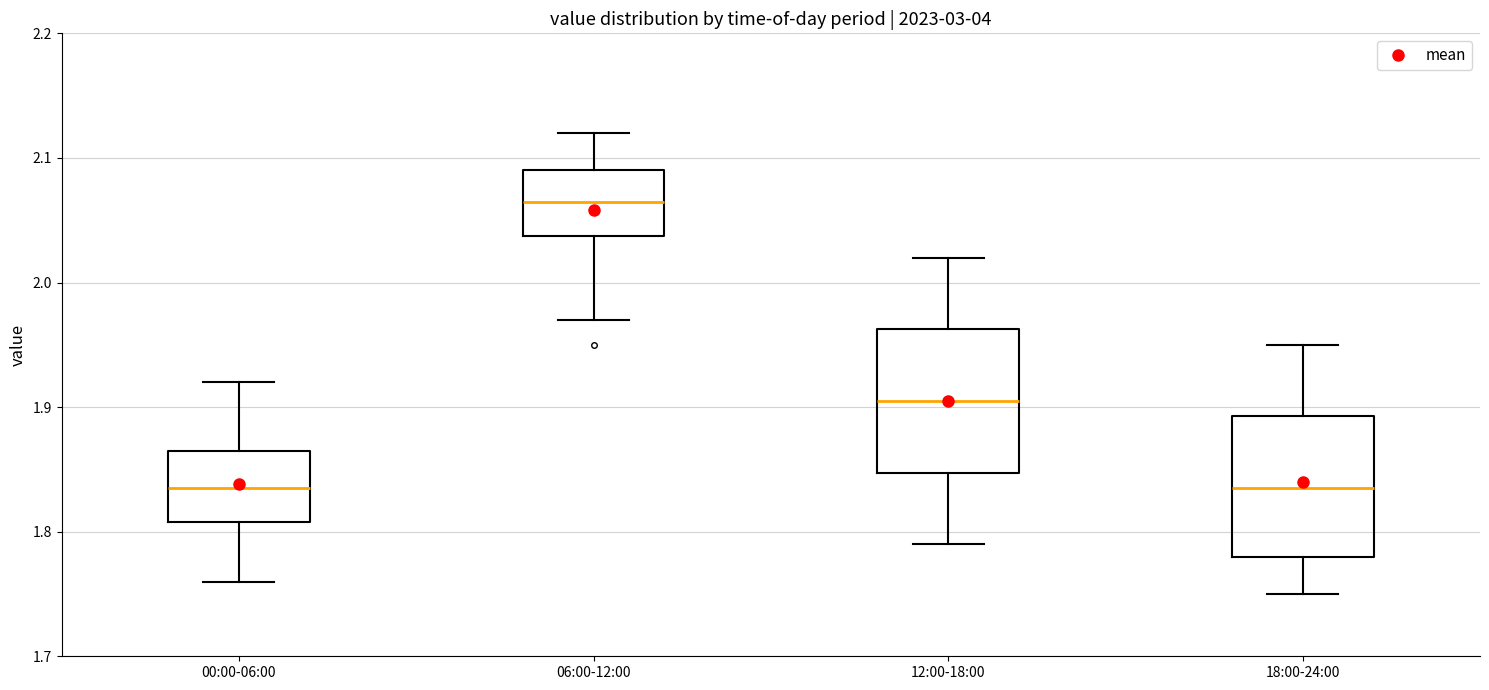

Reading left to right, transcribe this box plot: for each box, give where its median line is, the range the box spans, and where its two whiskers end, as read against the y-axis. The values are not printed on the chart, so give them approximately, as read against the axis.

00:00-06:00: median 1.84, box 1.81 to 1.87, whiskers 1.76 to 1.92
06:00-12:00: median 2.07, box 2.04 to 2.09, whiskers 1.97 to 2.12
12:00-18:00: median 1.91, box 1.85 to 1.96, whiskers 1.79 to 2.02
18:00-24:00: median 1.84, box 1.78 to 1.89, whiskers 1.75 to 1.95